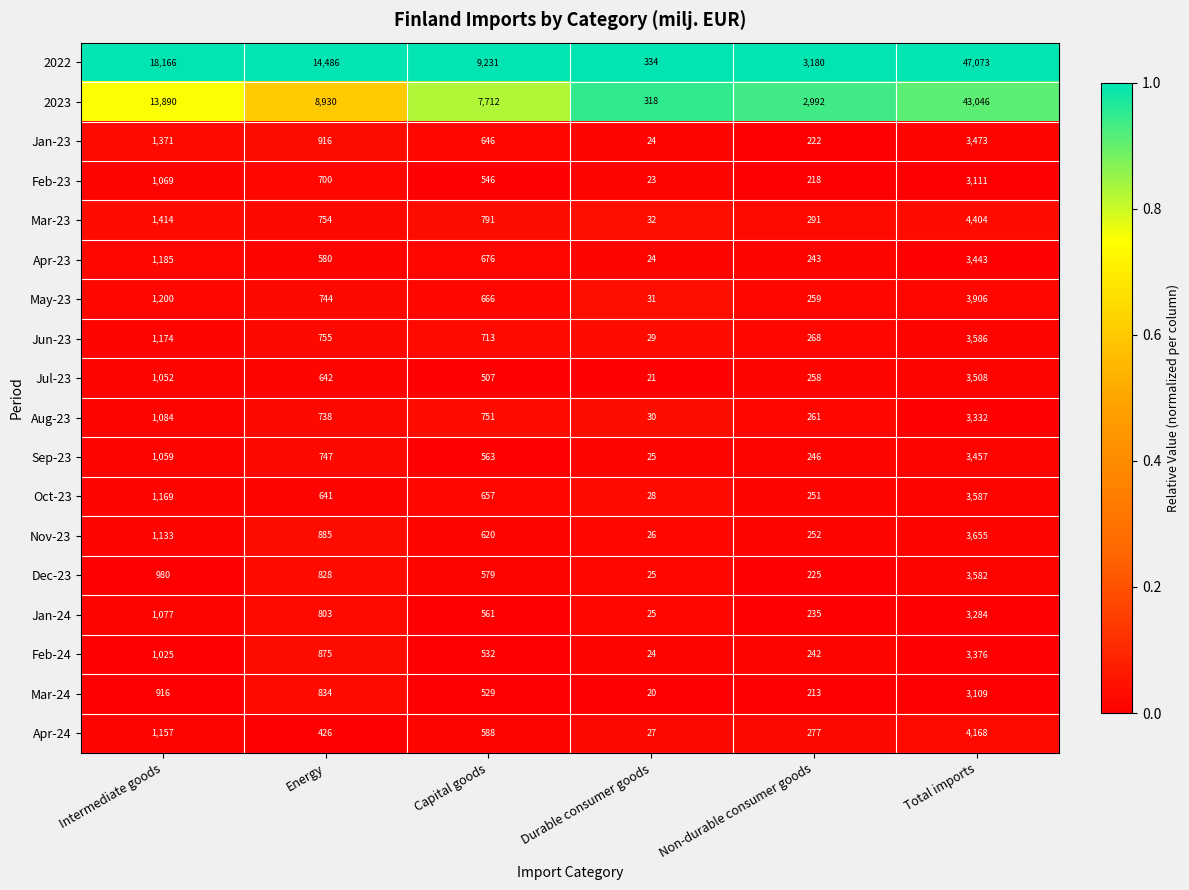

True or false: Mar-23 has a value of 1765 at Total imports.

False